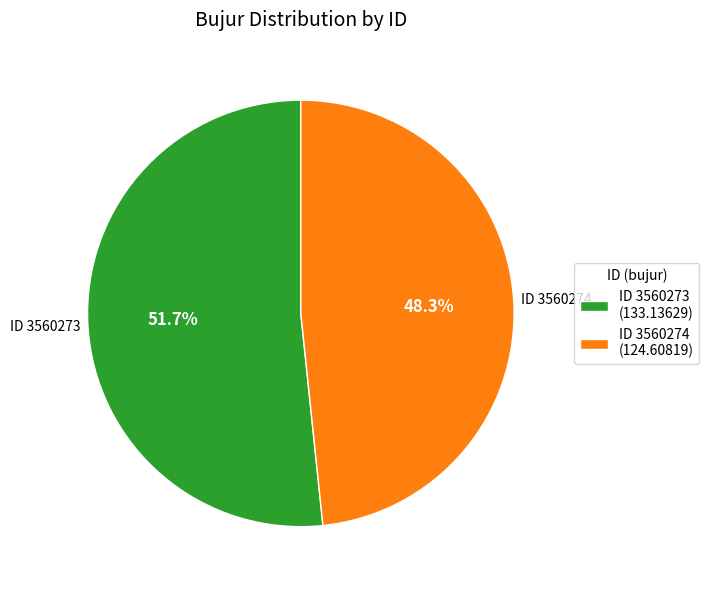

Combined, what portion of the pie is ID 3560274 (124.60819) and ID 3560273 (133.13629)?

100.0%